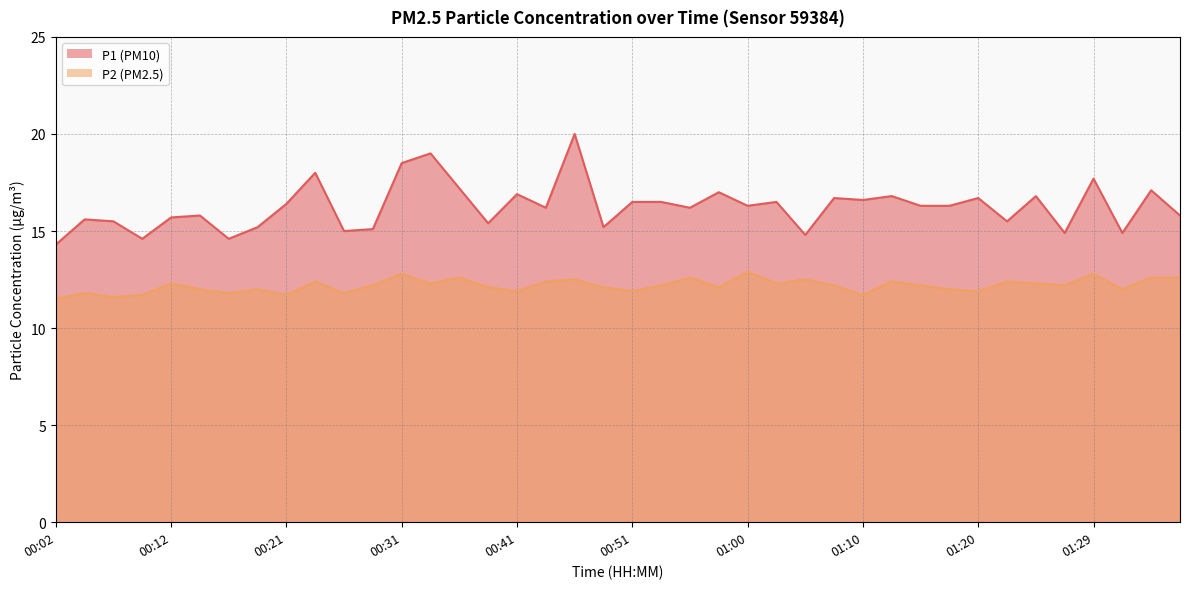

At which label is P1 closest to 17?

00:58